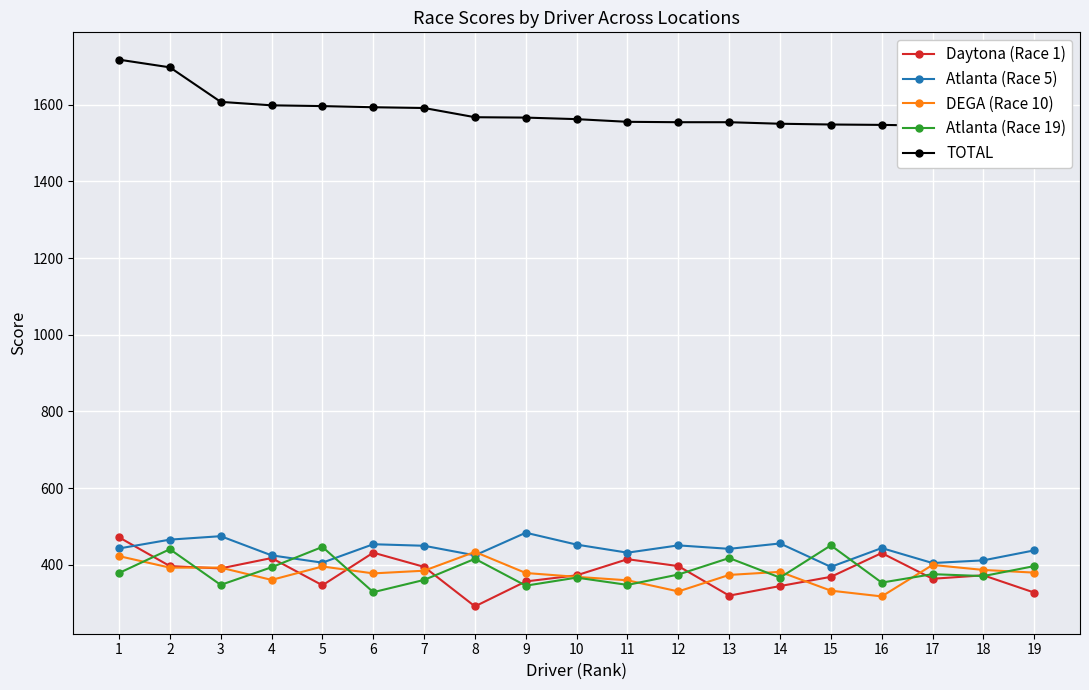

What is the value of the Atlanta (Race 5) point at the 9th from the left?

484